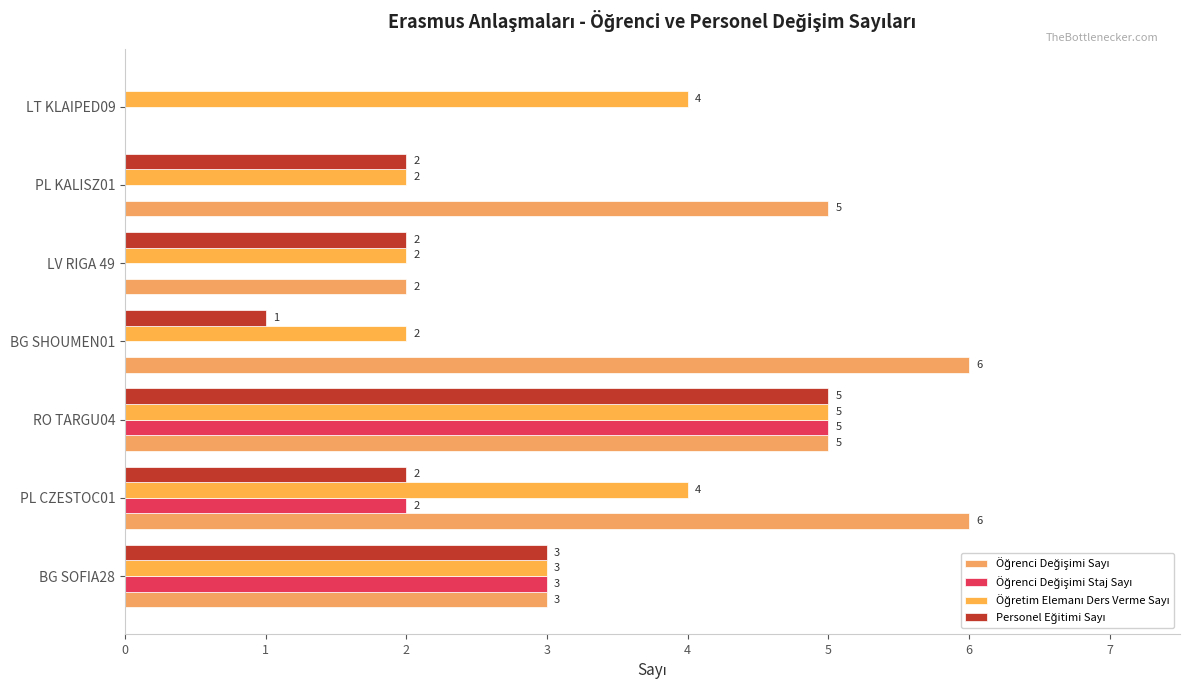

Rank the series by their average value, from highest to lowest.

Öğrenci Değişimi Sayı, Öğretim Elemanı Ders Verme Sayı, Personel Eğitimi Sayı, Öğrenci Değişimi Staj Sayı